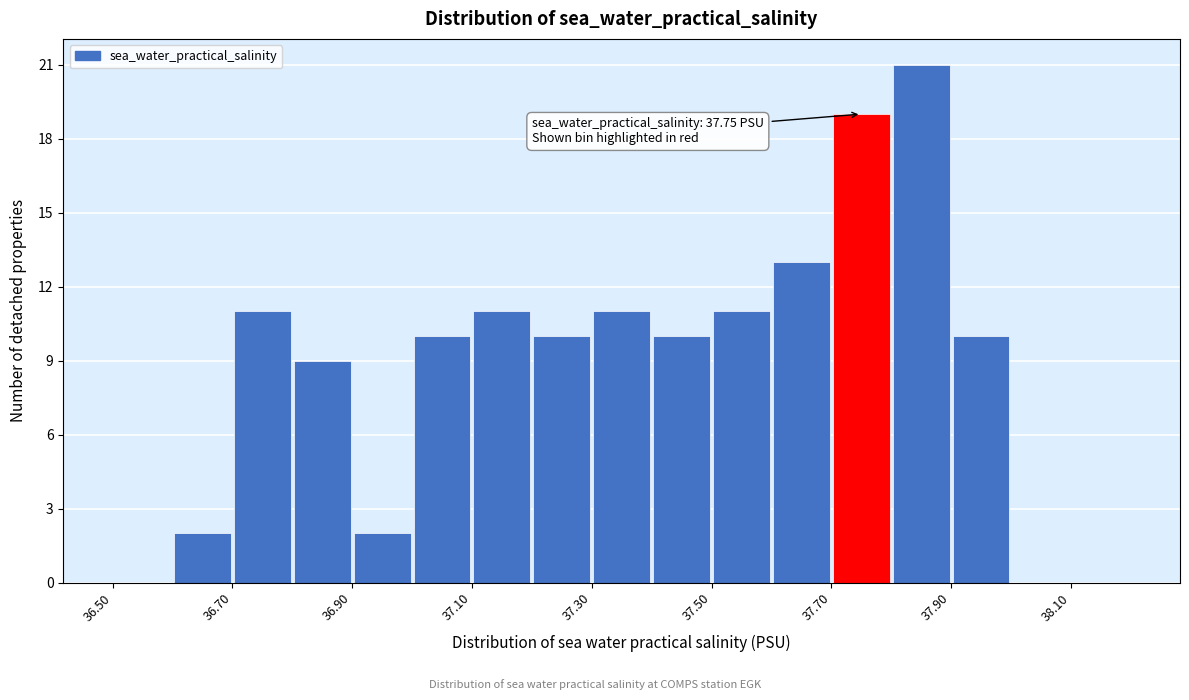

Which range on the x-axis has the tallest bar?

37.8 to 37.9